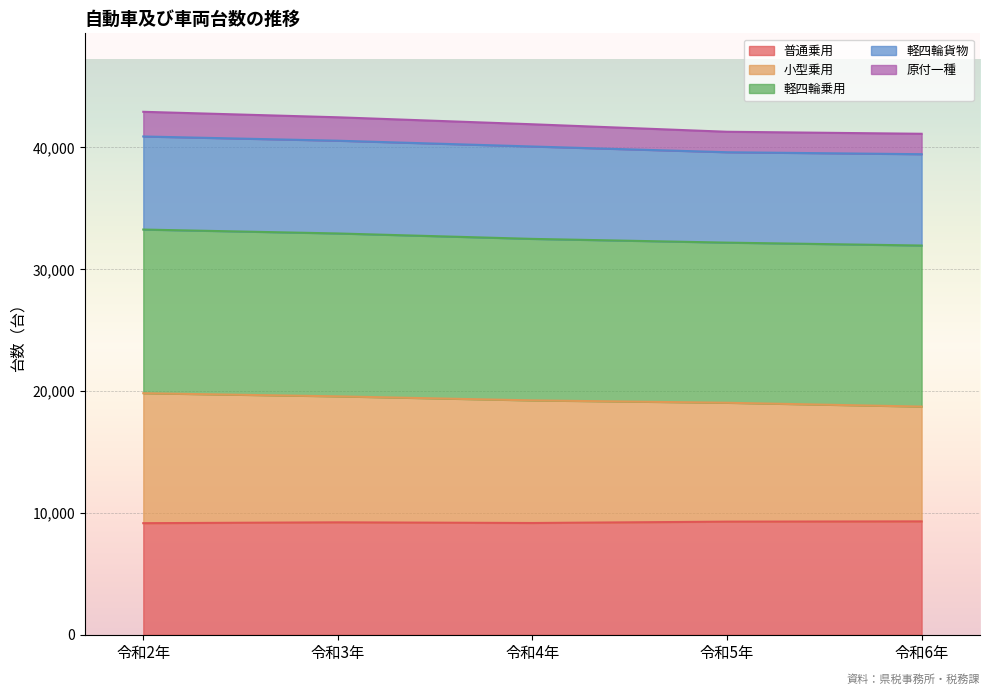

What is the total value across all series at 令和5年?

41289